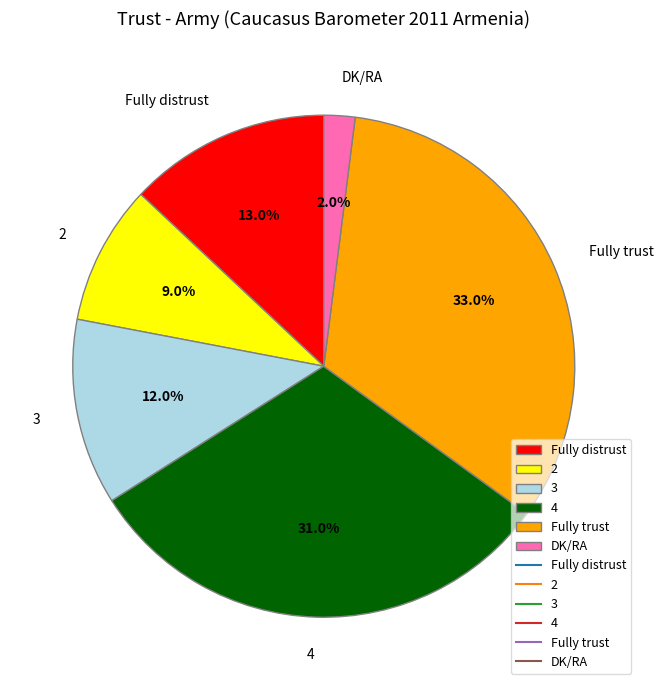

Count the number of slices in the pie.

6